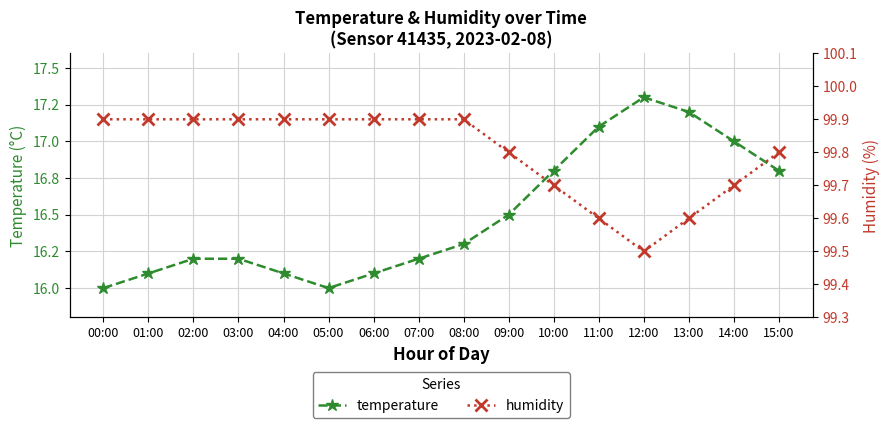

Between 00:00 and 11:00, which series saw the biggest shift?

temperature